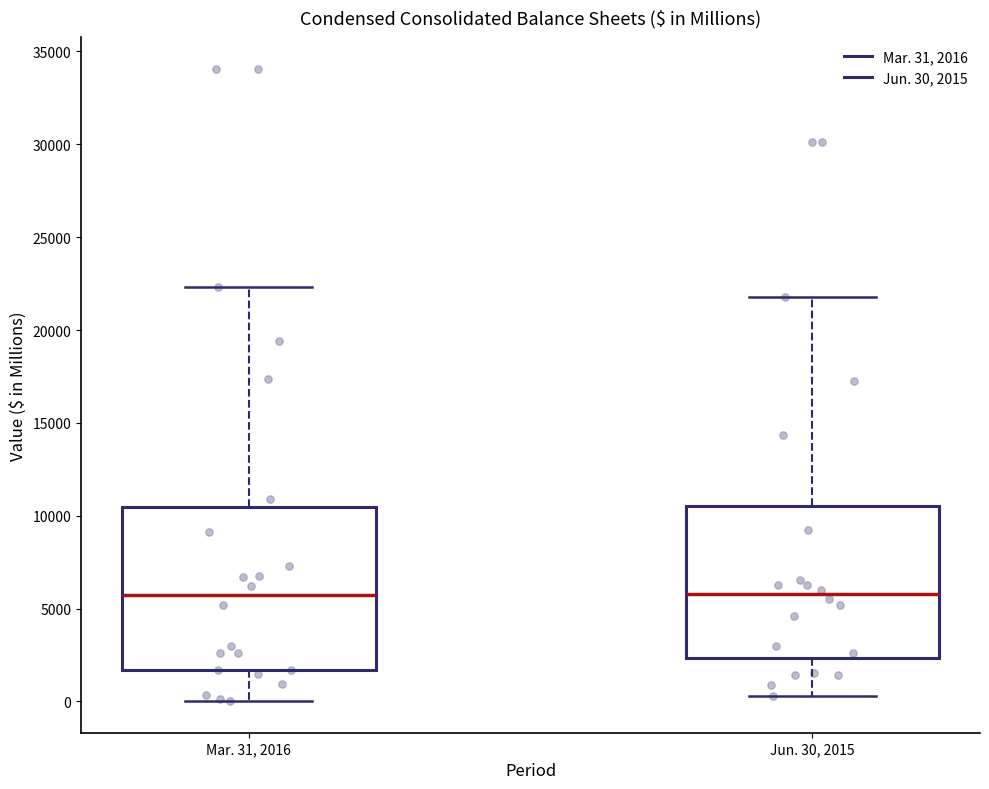

Reading left to right, read every box against the y-axis: the position of its median line, the range the box covers, and the ends of its whiskers. The values are not printed on the chart, so give them approximately, as read against the axis.

Mar. 31, 2016: median 5500, box 1500 to 10500, whiskers 0 to 22500
Jun. 30, 2015: median 6000, box 2500 to 10500, whiskers 500 to 22000